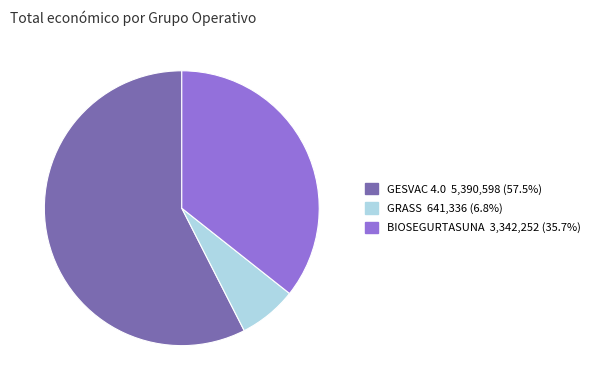

What is the largest slice in the pie chart?

GESVAC 4.0